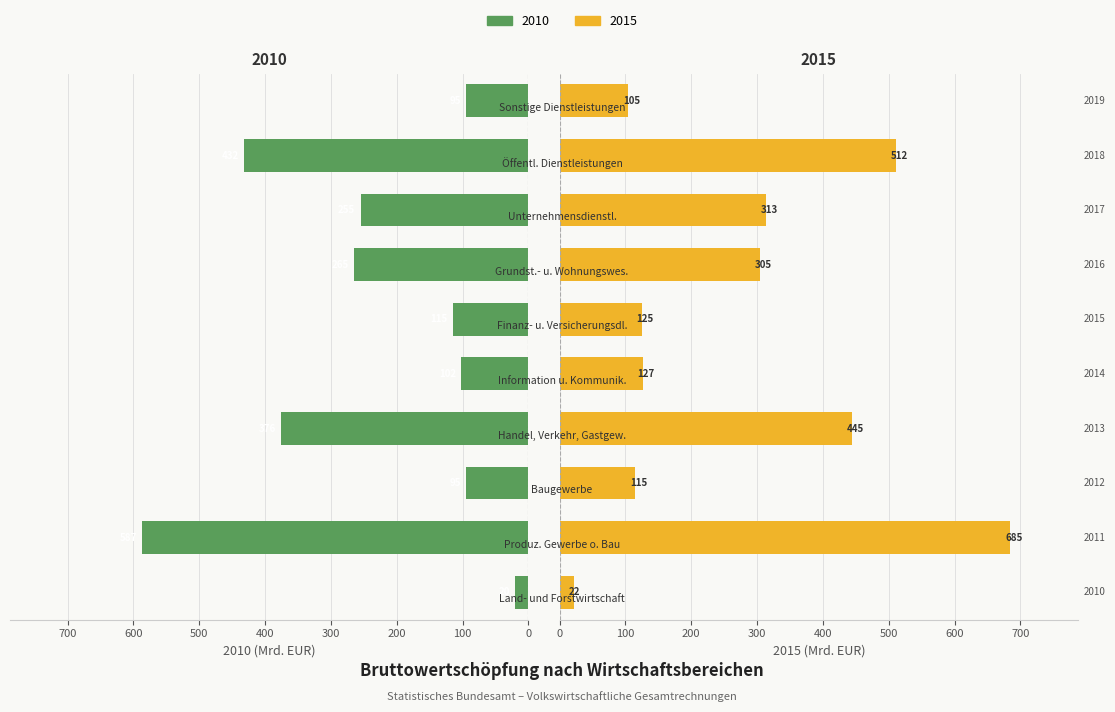

Does the chart contain any negative values?

No